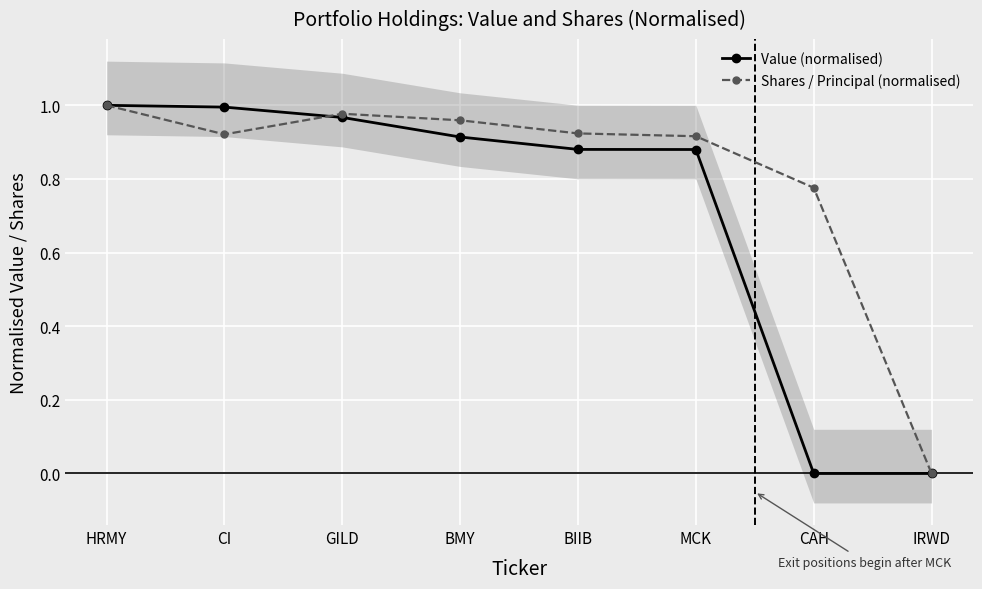

How many intersections are there between Shares / Principal (normalised) and Value (normalised)?

1